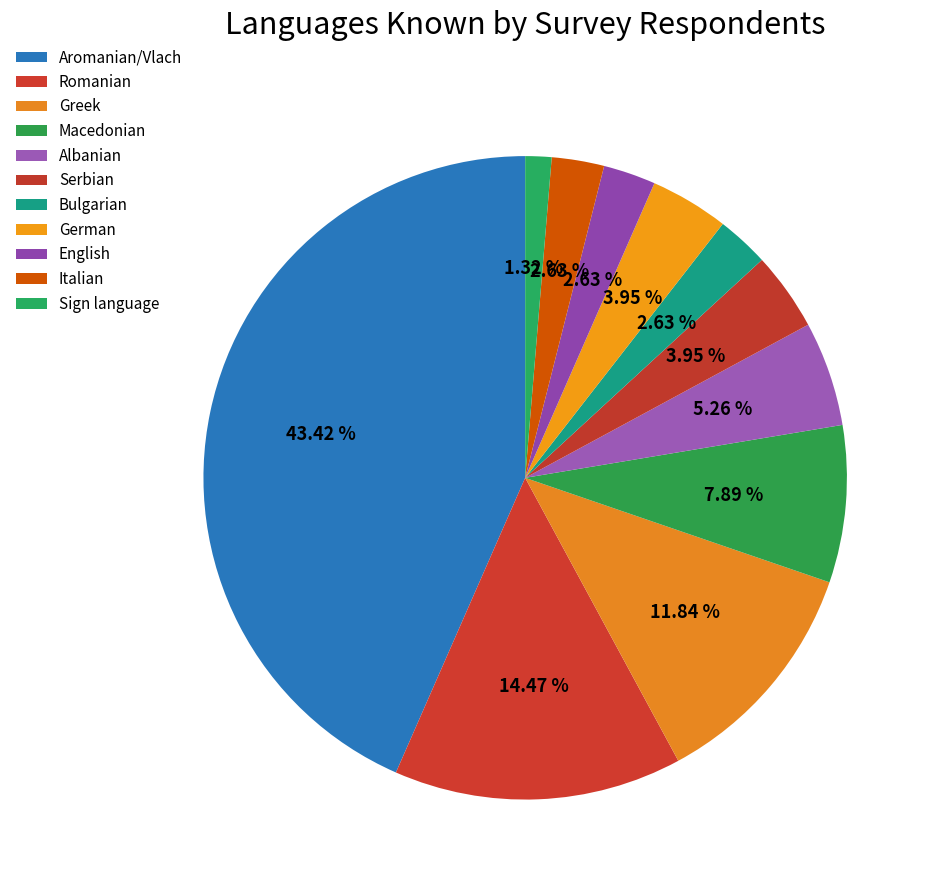

Count the number of slices in the pie.

11